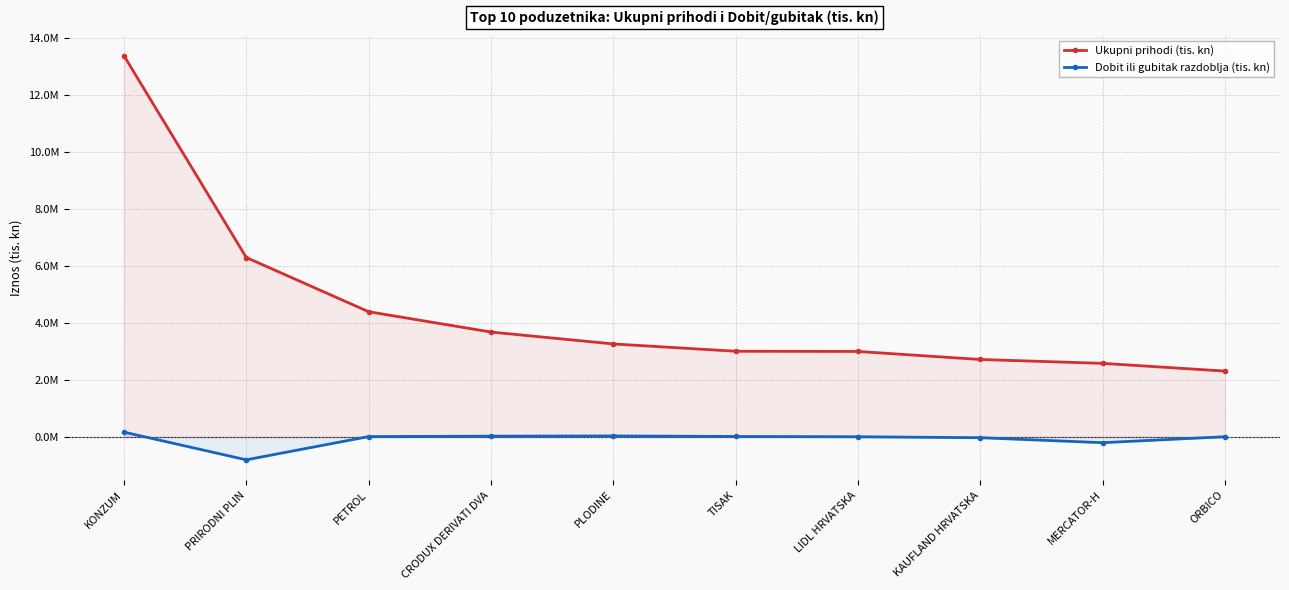

What are all the series names shown in the legend?

Ukupni prihodi (tis. kn), Dobit ili gubitak razdoblja (tis. kn)